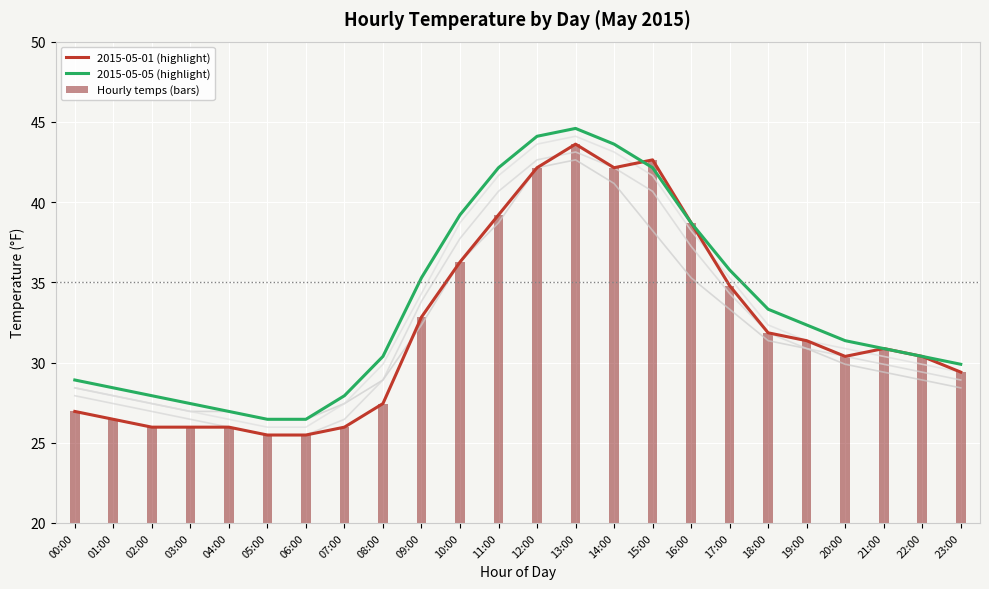

Read the Hourly temps (bars) value at 01:00.

26.5